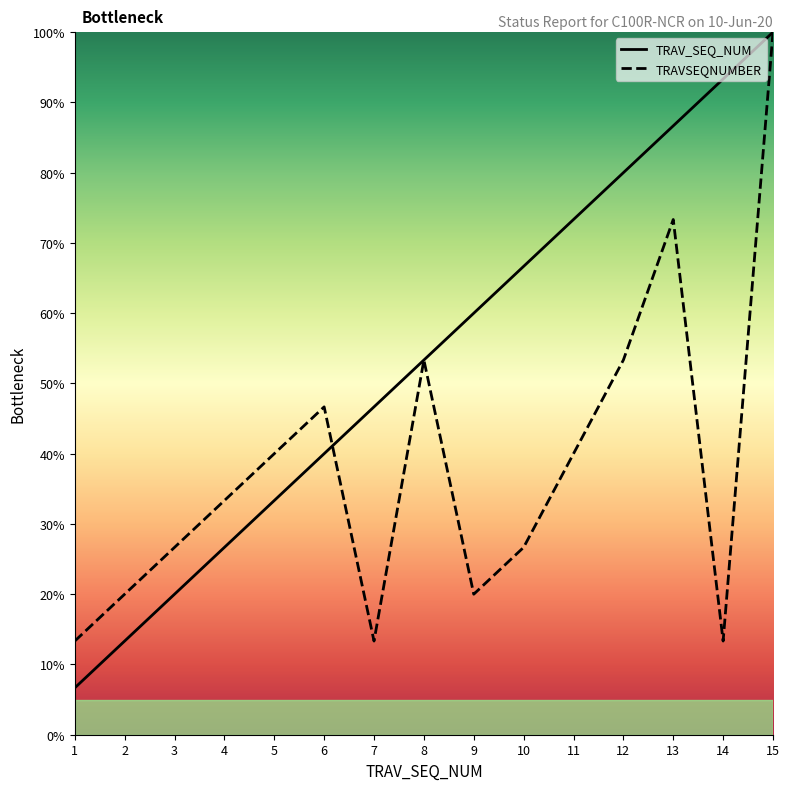

The TRAV_SEQ_NUM series shows 20.0 at 3. True or false?

True